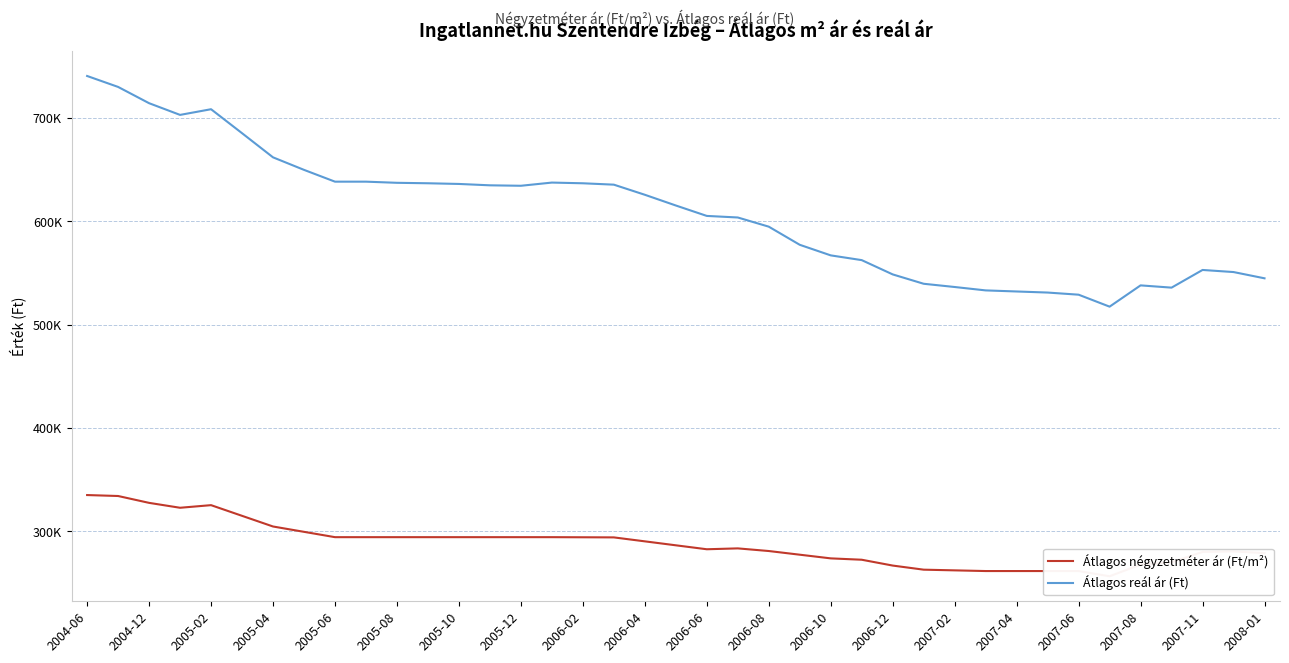

True or false: Átlagos négyzetméter ár (Ft/m²) has a value of 434770 at 31.

False